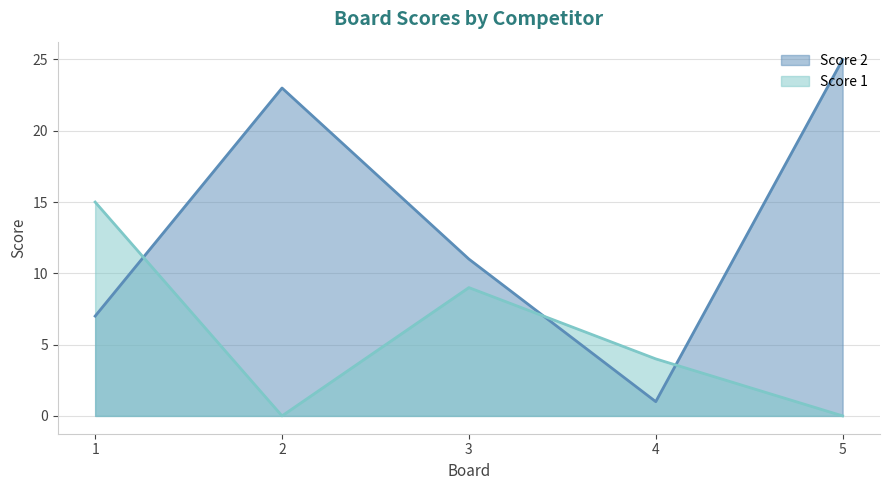

How many distinct data groups are displayed?

2